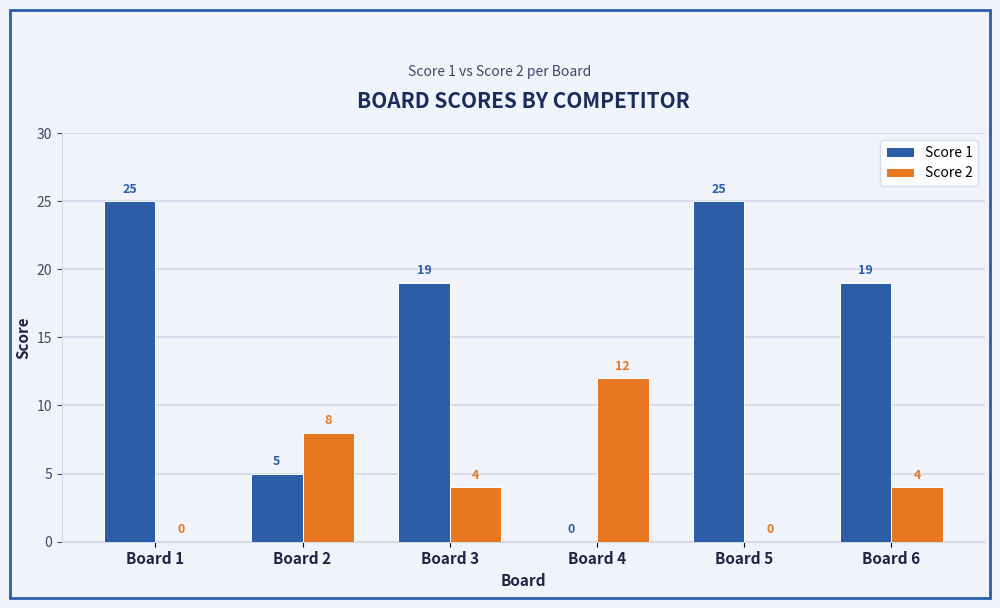

What is the sum of all Score 1 values?

93